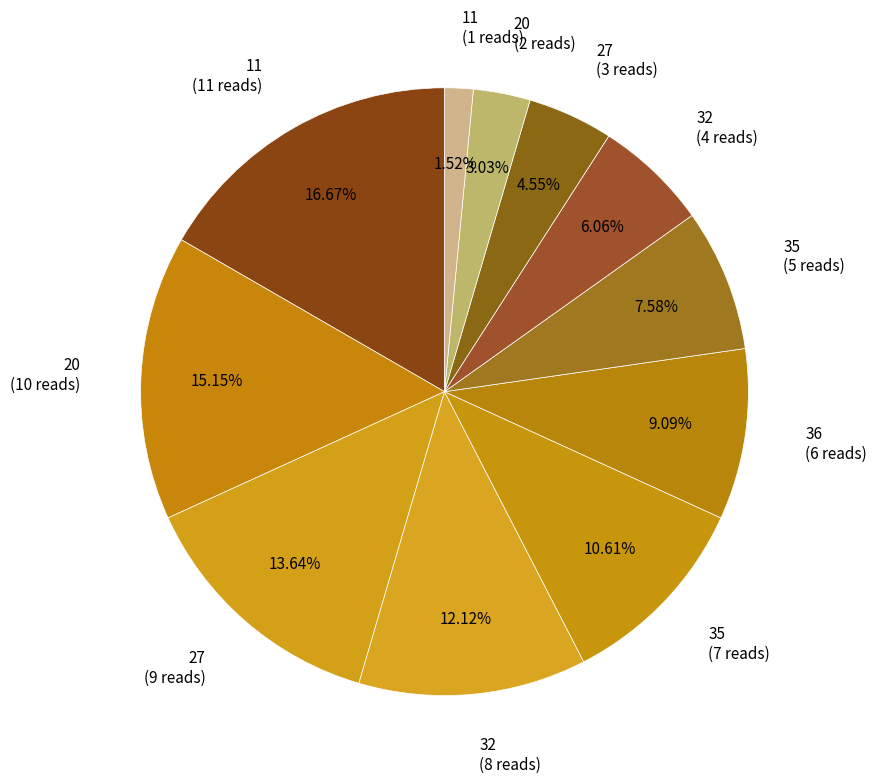

How many segments does this pie chart have?

11